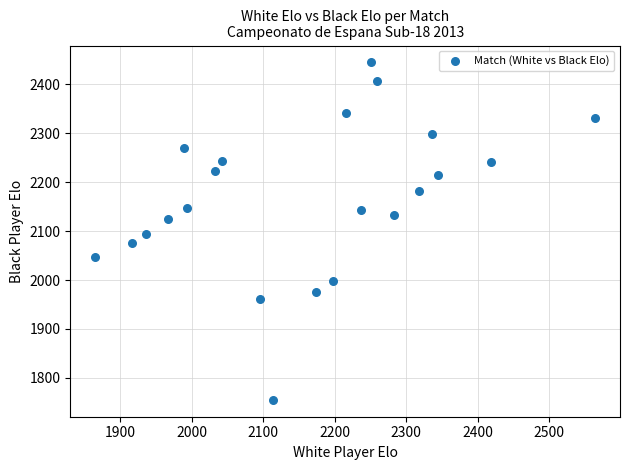

What is the range of Y values (max minus min)?

690